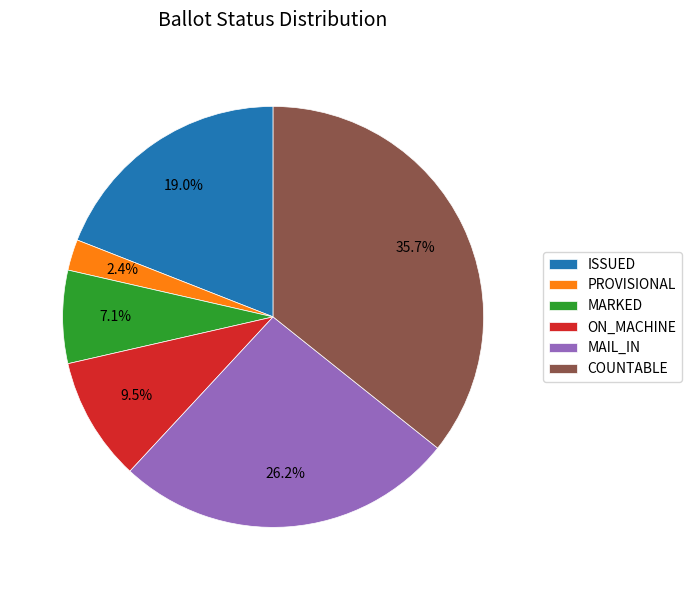

What is the smallest slice in the pie chart?

PROVISIONAL